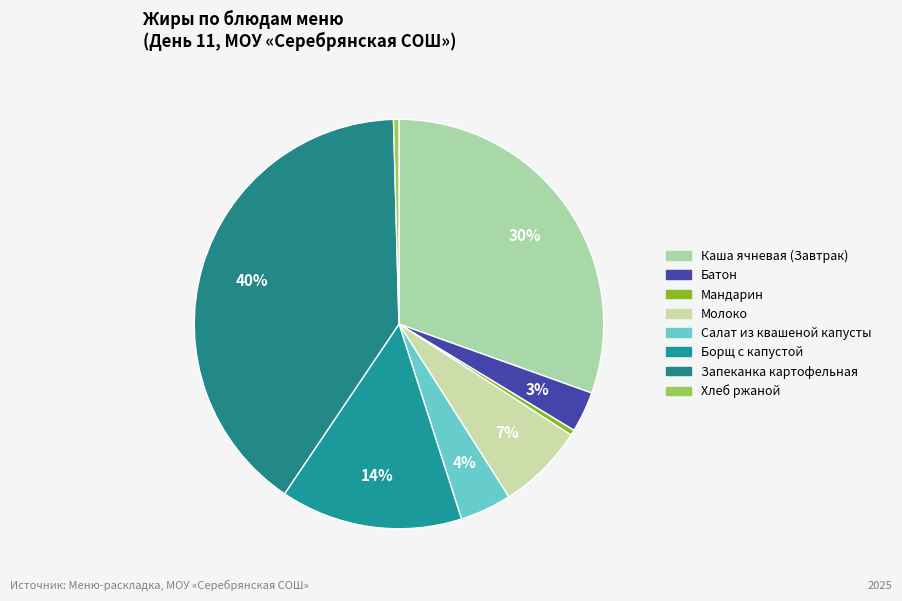

How many segments does this pie chart have?

8